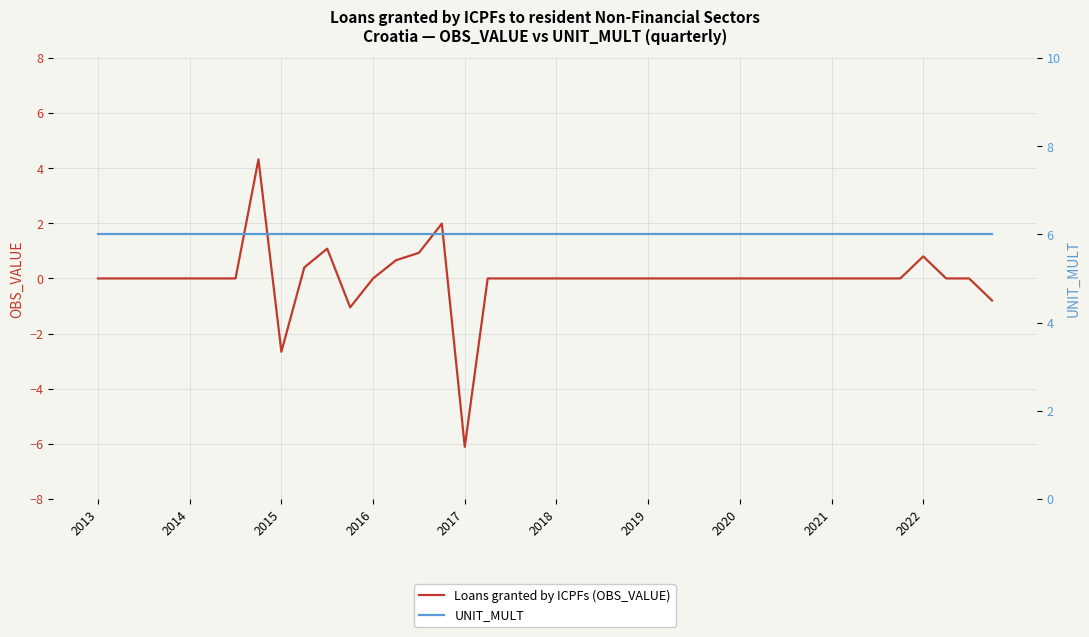

List the series in order of their peak value, lowest first.

Loans granted by ICPFs (OBS_VALUE), UNIT_MULT